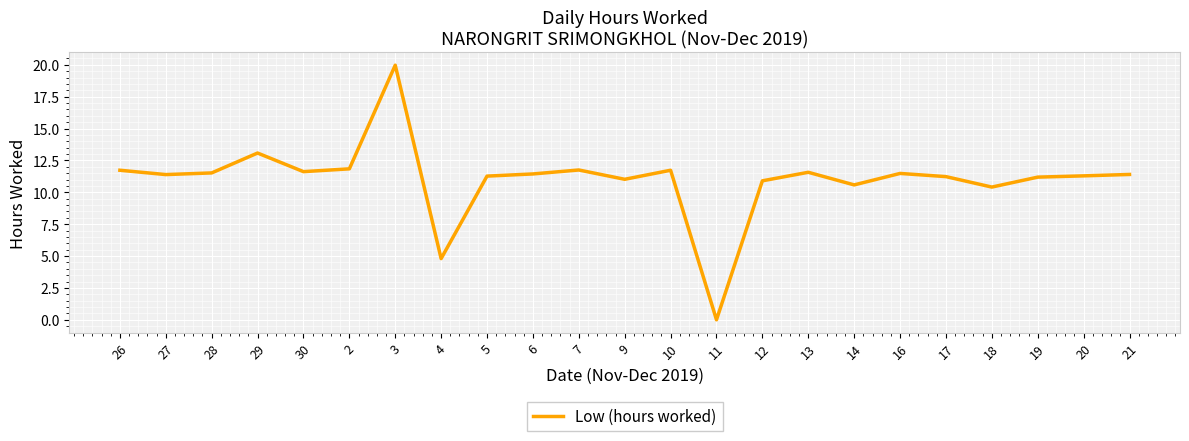

Approximately how many times larger is the value at 6 compared to 4?

2.4